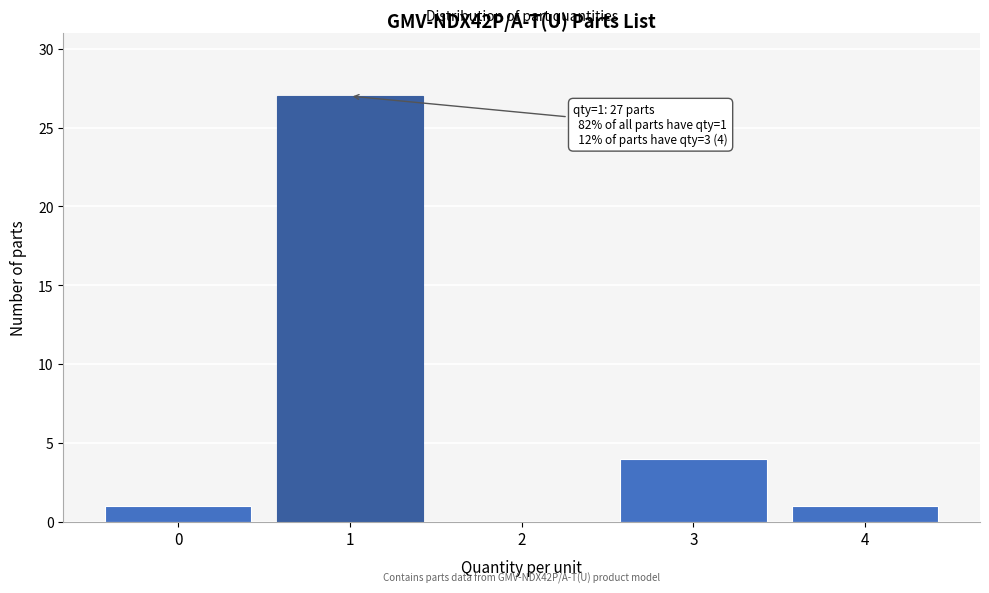

Reading left to right, what are all the values shown in this chart?

0=1	1=27	2=0	3=4	4=1